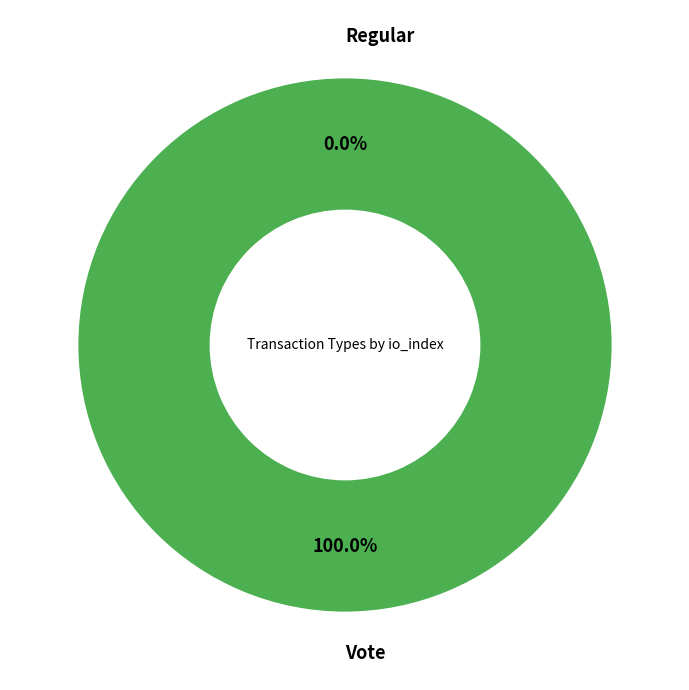

What is the majority slice?

Vote